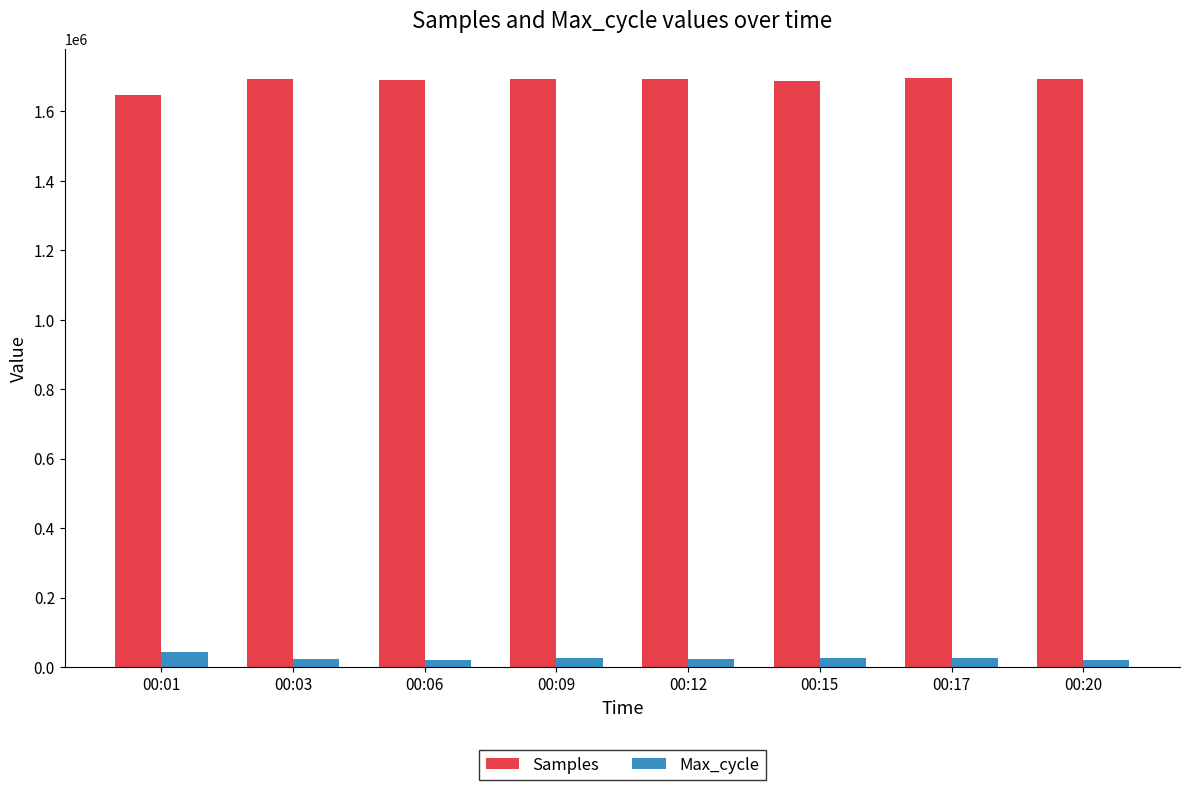

How many distinct data groups are displayed?

2